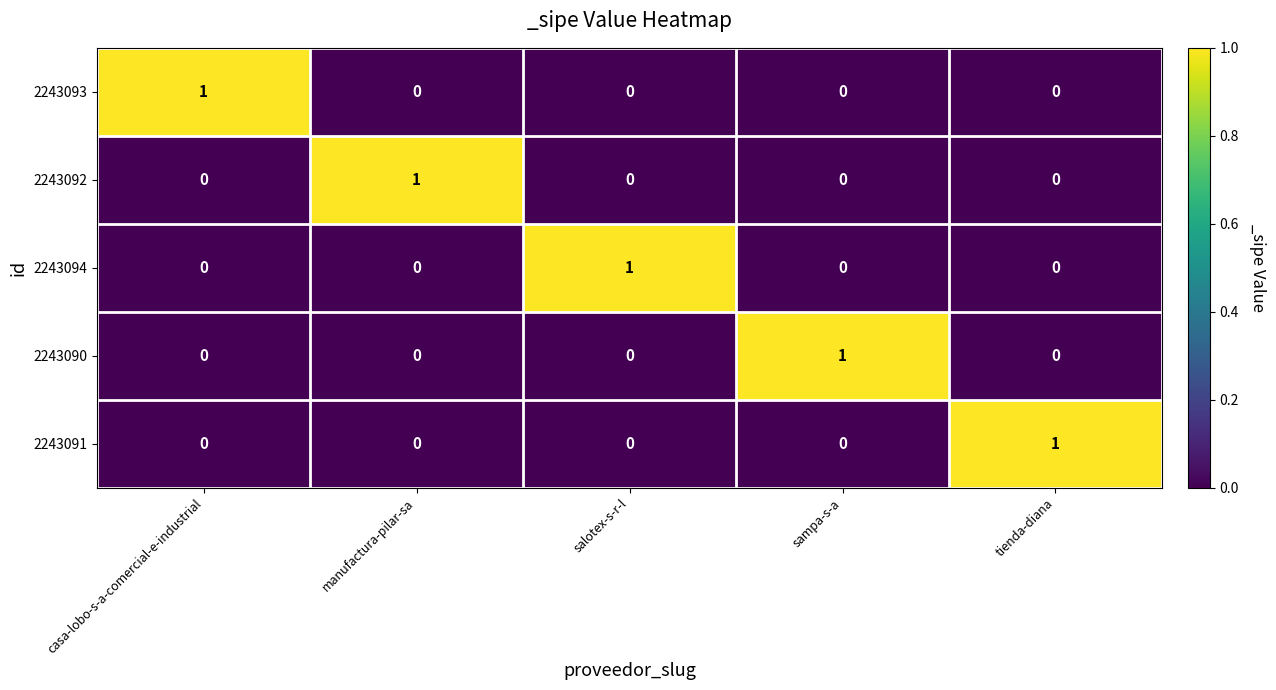

How many 2243091 values are between 0 and 1?

5